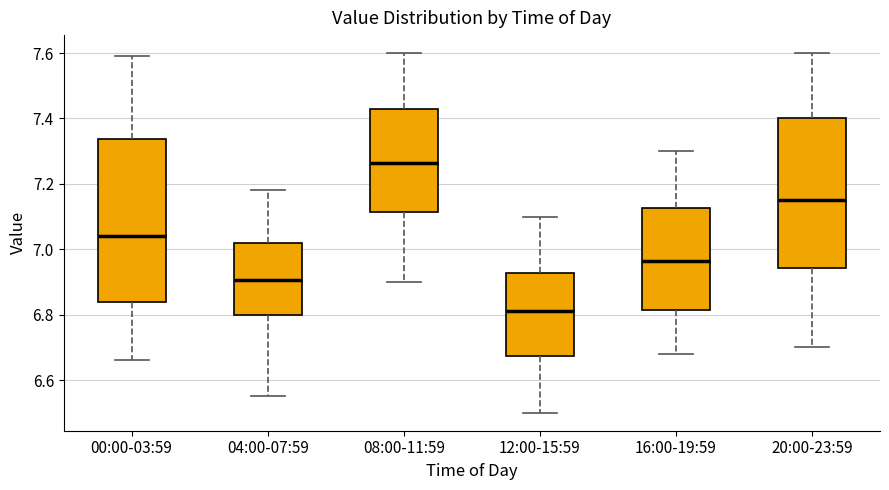

Which box has the lowest median line?

12:00-15:59